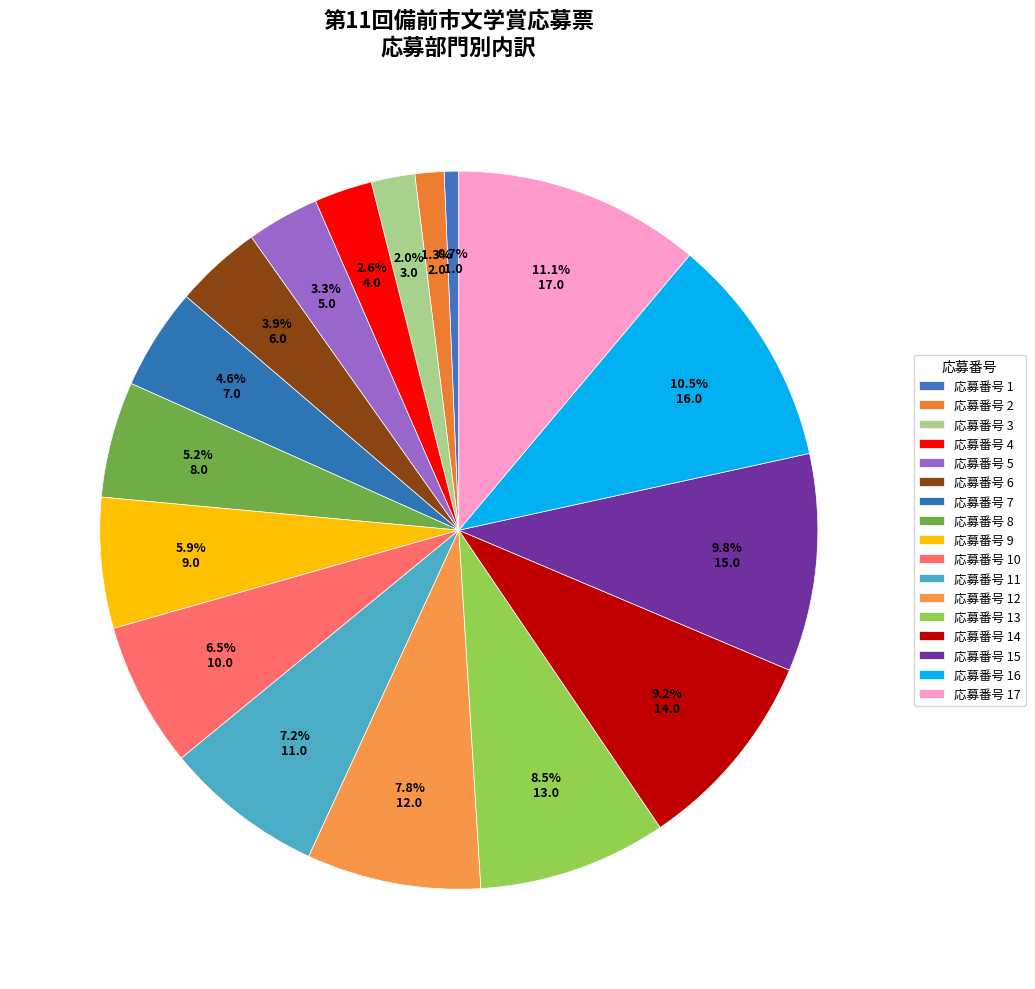

How many slices are in this pie chart?

17